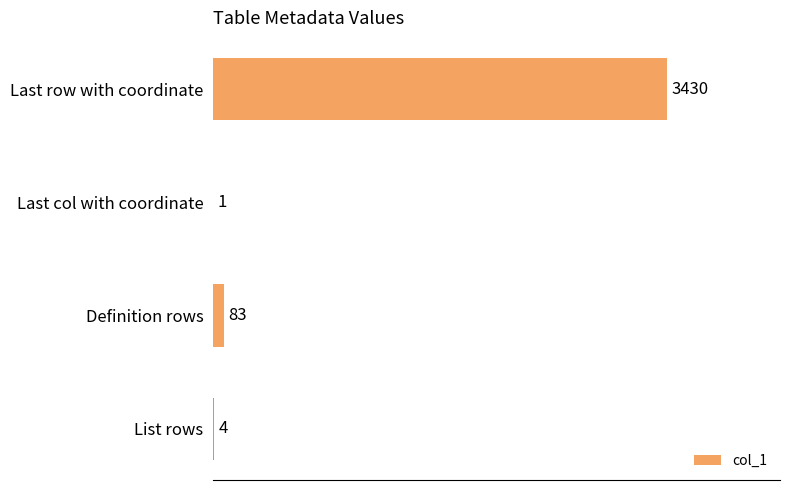

Is it true that the value at Definition rows is 83?

True